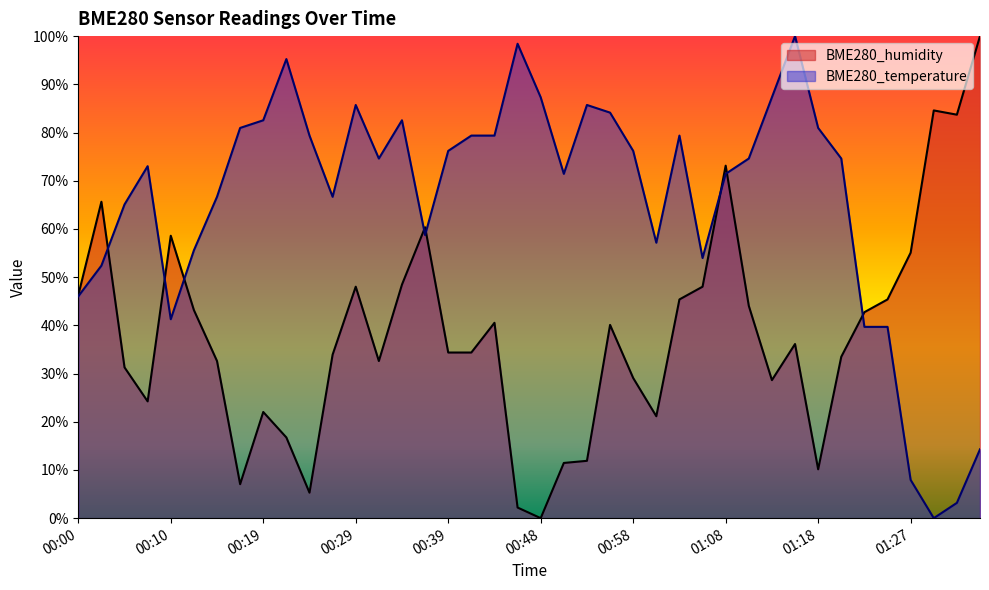

Which label corresponds to the smallest value in the chart?

00:48